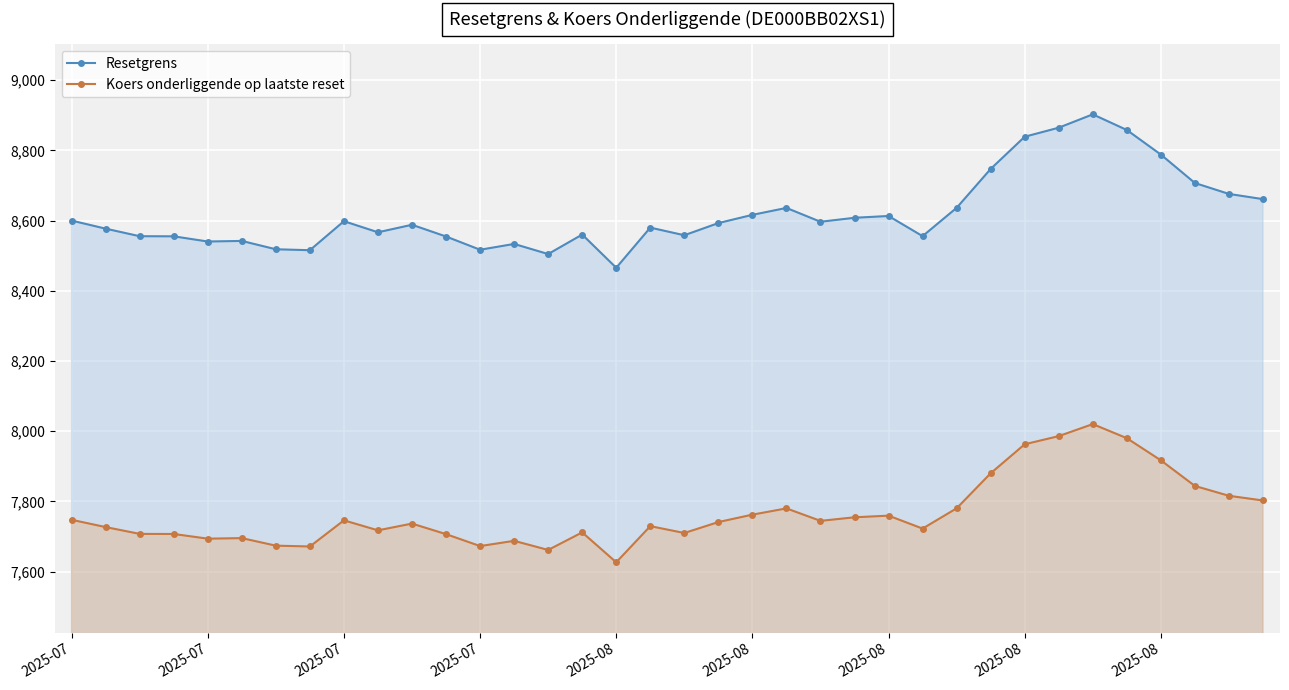

True or false: Koers onderliggende op laatste reset and Resetgrens intersect in this chart.

False